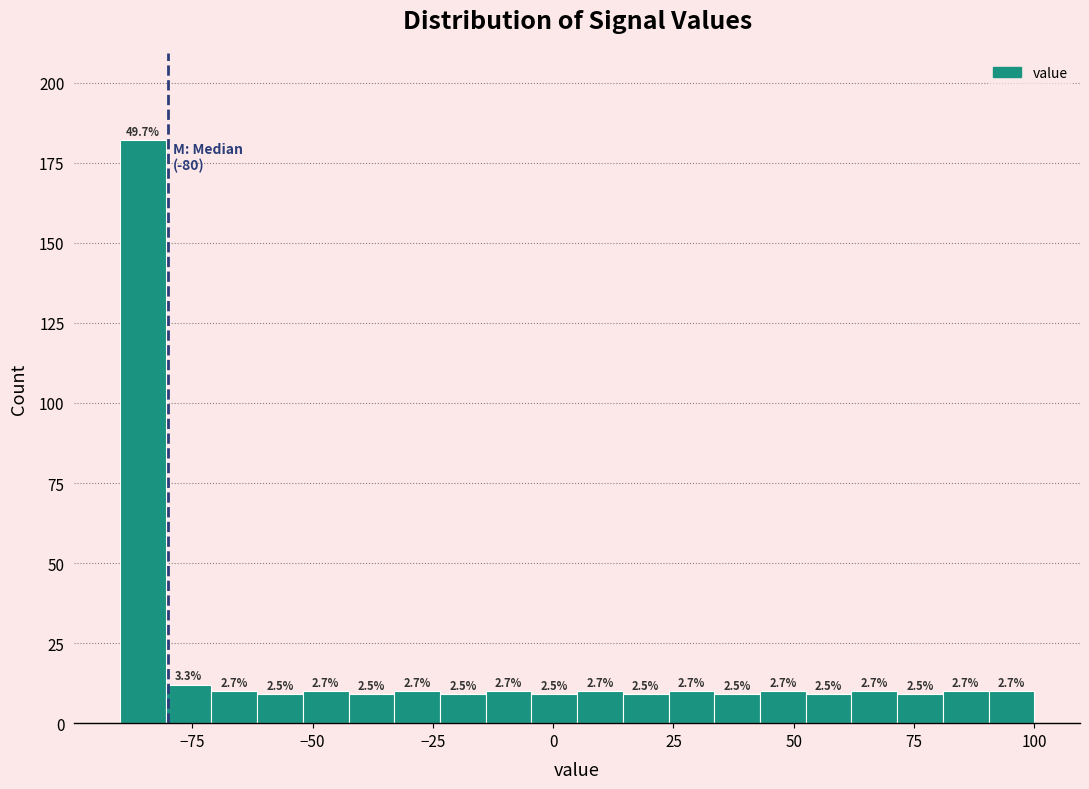

Around what value on the x-axis is the tallest bar? Give the approximate position of its centre, as read against the axis.

-85